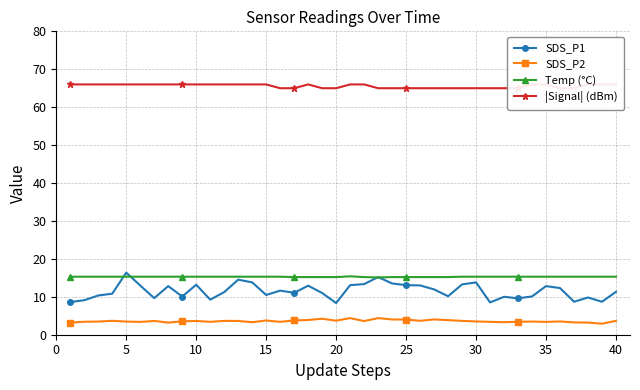

True or false: Temp (°C) and SDS_P1 cross at least once.

True